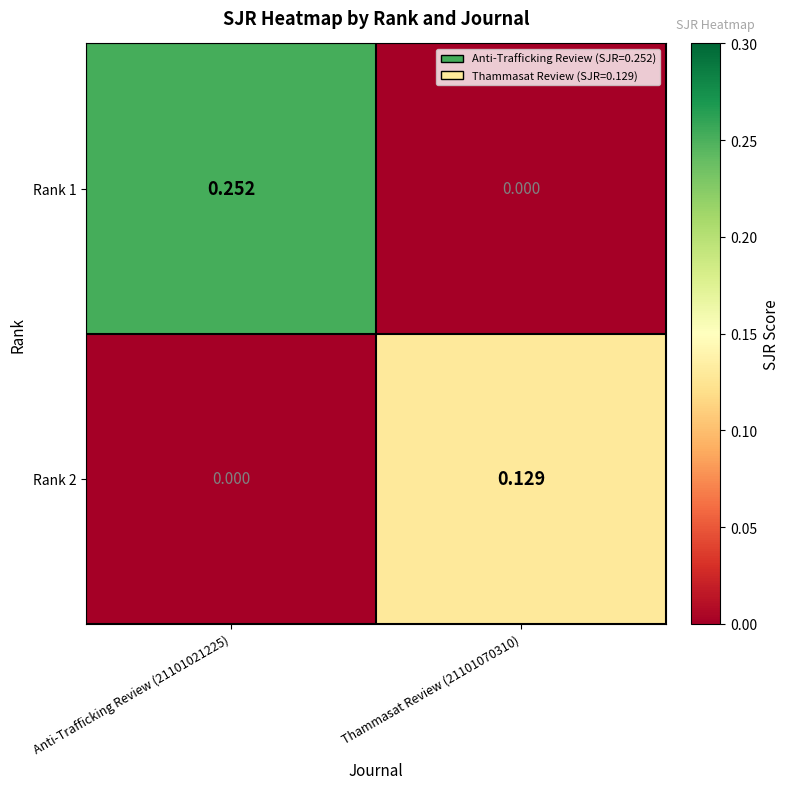

Is the value of Rank 1 at Anti-Trafficking Review (21101021225) greater than the value of Rank 2 at Anti-Trafficking Review (21101021225)?

Yes